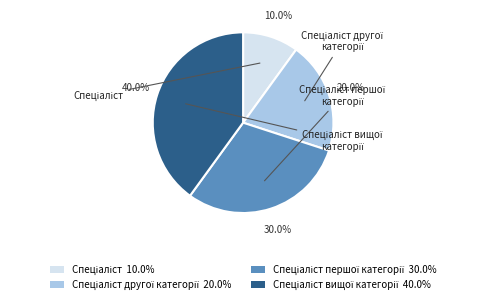

Does any single category account for the majority?

No